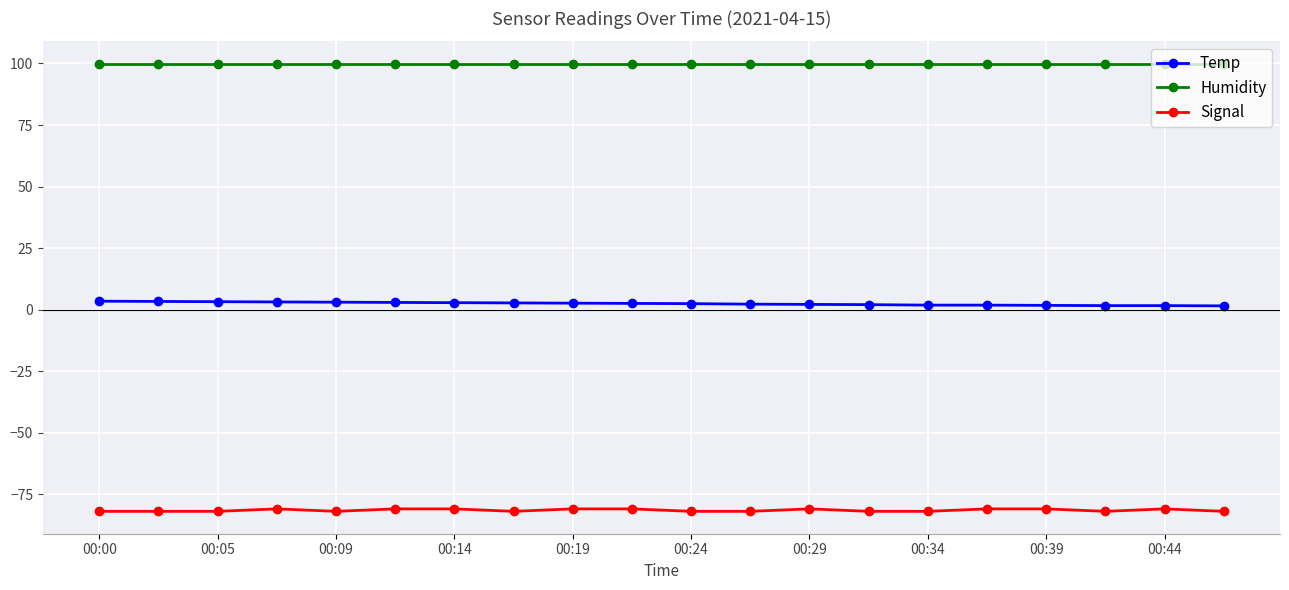

What is the maximum value for Signal?

-81.0